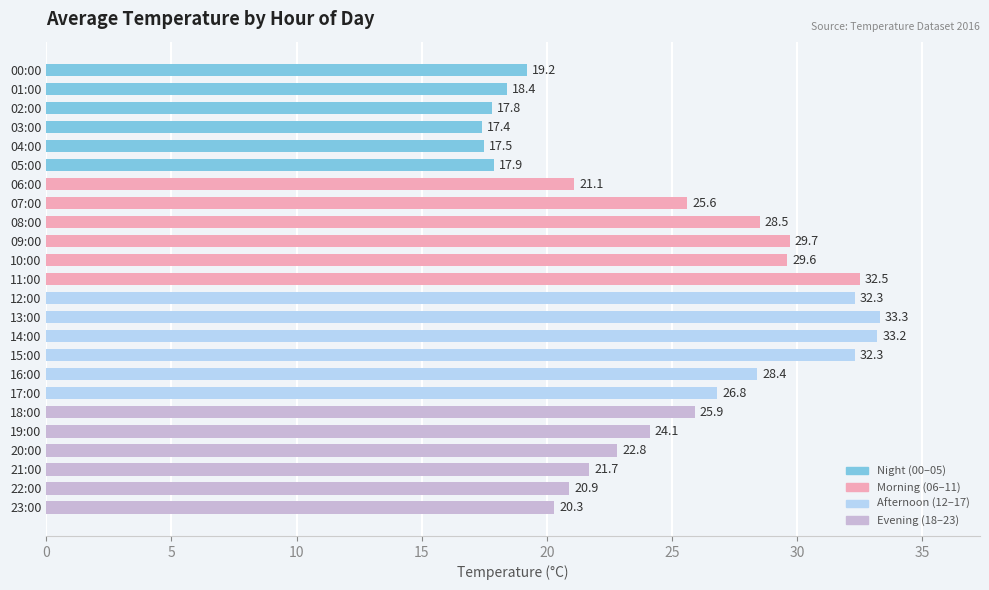

What is the average value?

24.9